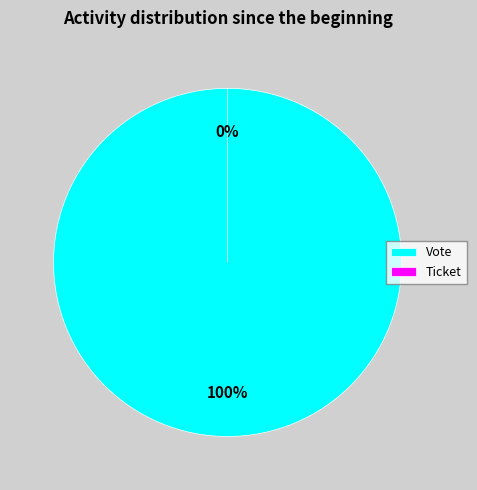

Does any single category account for the majority?

Yes